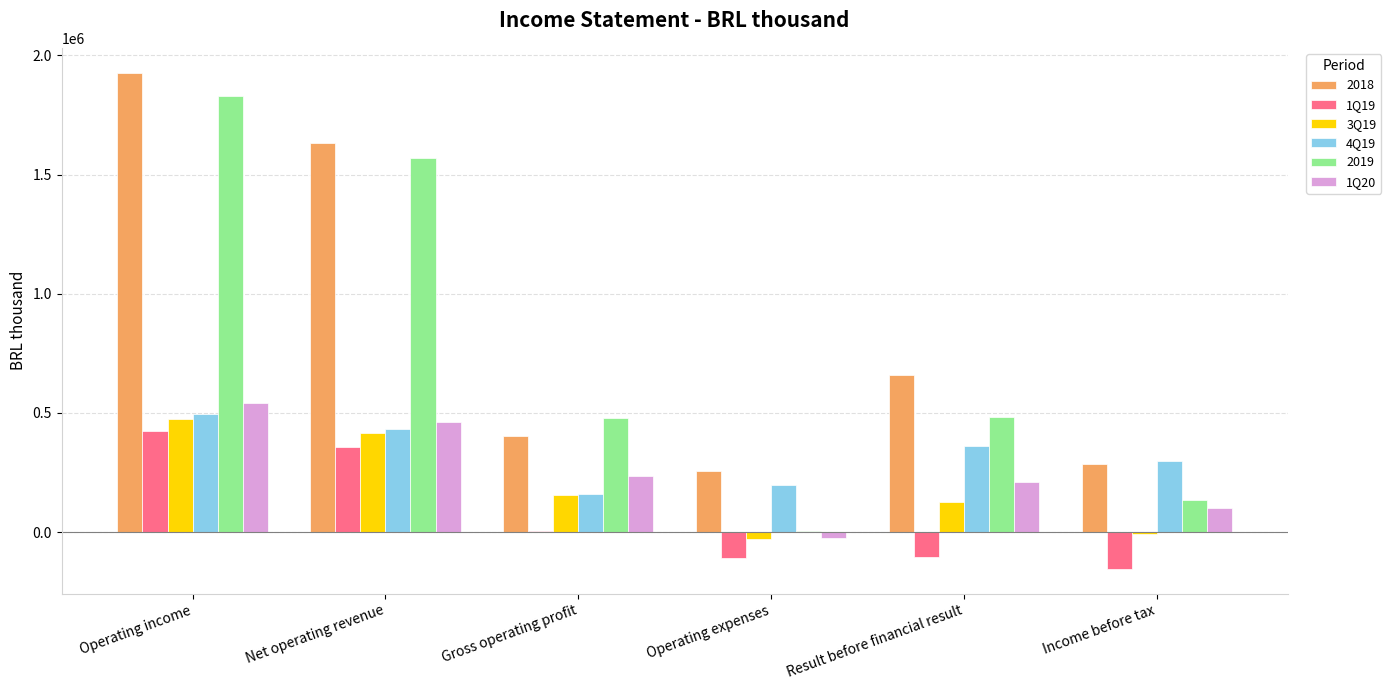

How many series are shown in this chart?

6